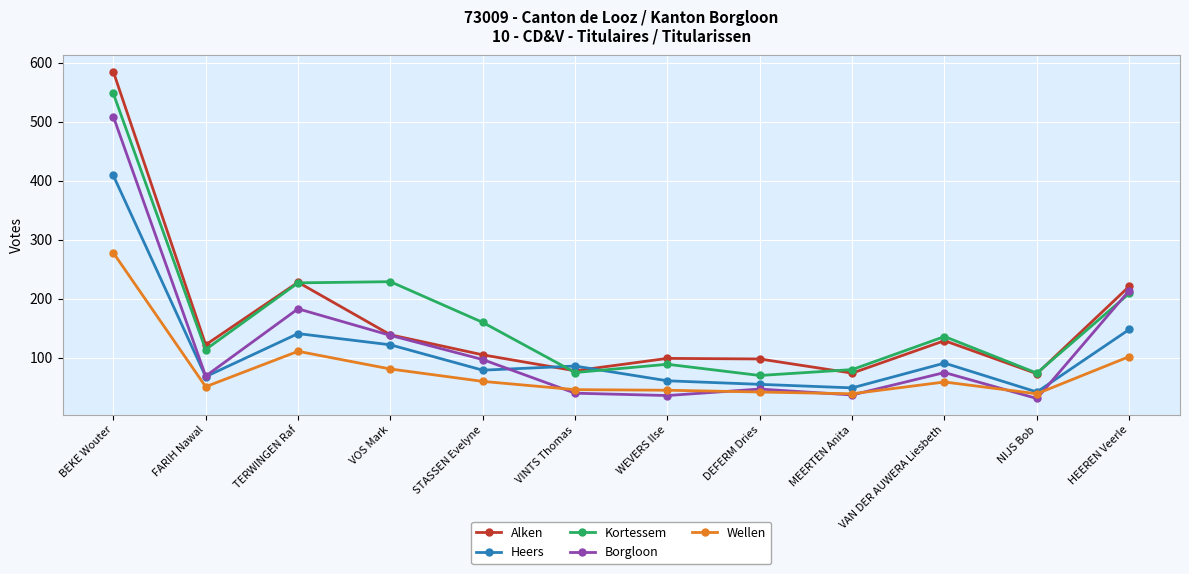

What is the value of the Heers point at the 5th from the left?

79